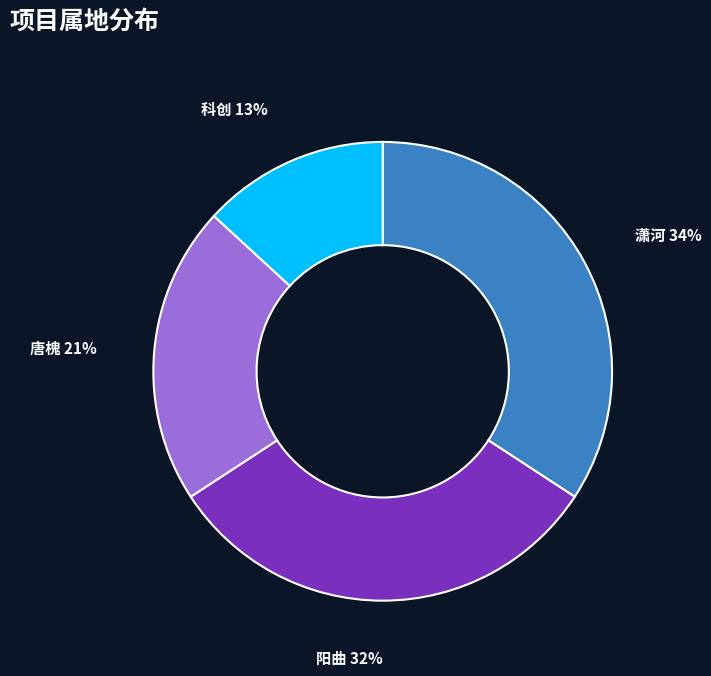

Is there any slice that represents more than half of the pie?

No